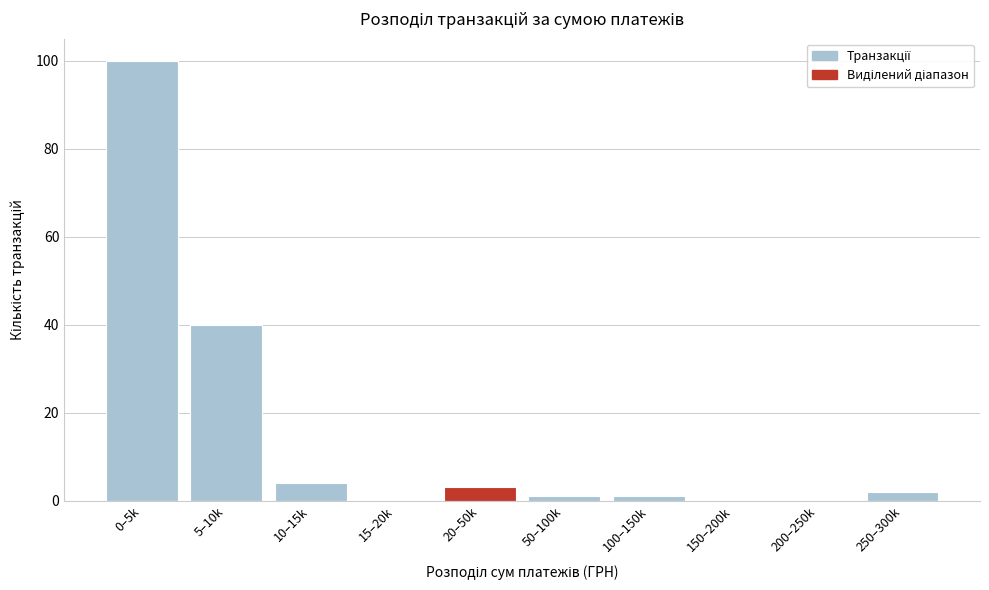

Reading left to right, transcribe all the data shown in this chart.

0–5k=100	5–10k=40	10–15k=4	15–20k=0	20–50k=3	50–100k=1	100–150k=1	150–200k=0	200–250k=0	250–300k=2